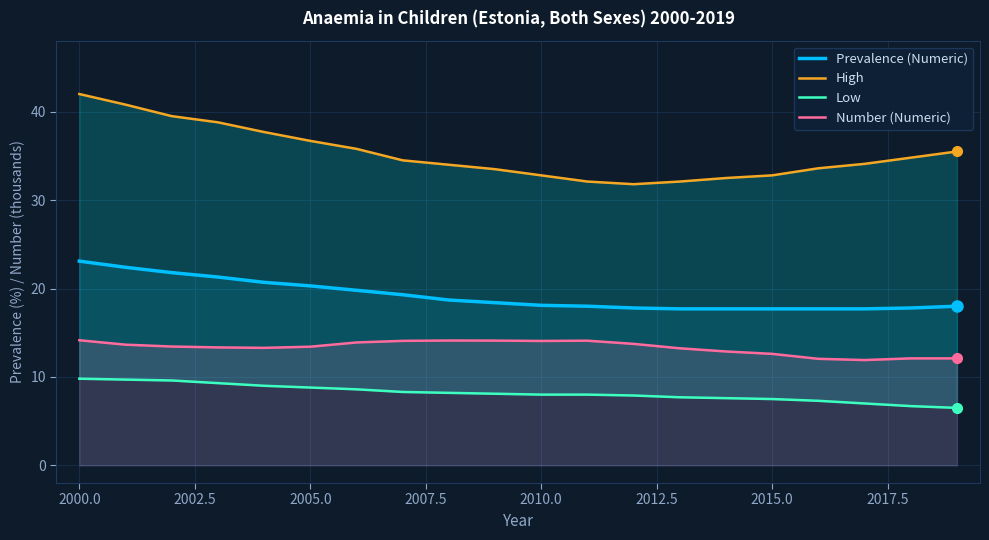

Count the number of data series in this chart.

4